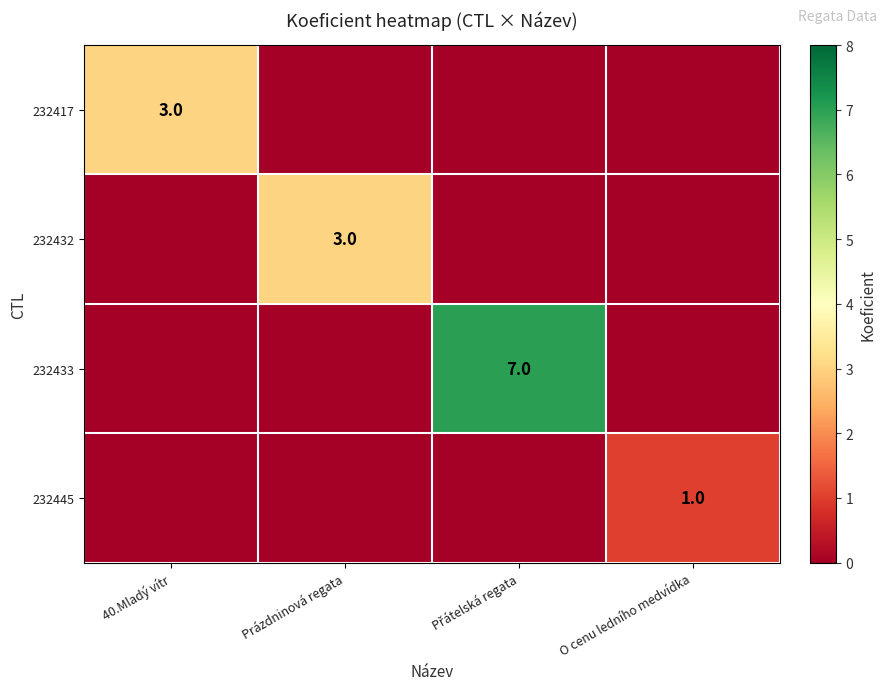

How many distinct data groups are displayed?

4